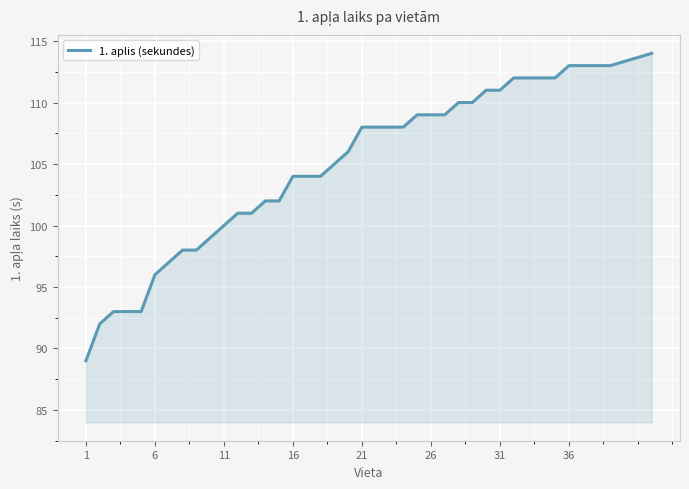

What is the smallest value displayed?

89